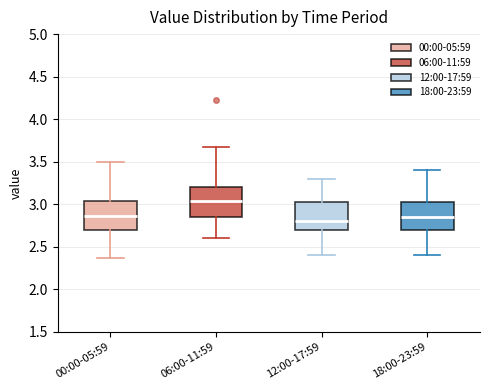

Reading left to right, transcribe this box plot: for each box, give where its median line is, the range the box spans, and where its two whiskers end, as read against the y-axis. The values are not printed on the chart, so give them approximately, as read against the axis.

00:00-05:59: median 2.85, box 2.70 to 3.05, whiskers 2.35 to 3.50
06:00-11:59: median 3.05, box 2.85 to 3.20, whiskers 2.60 to 3.65
12:00-17:59: median 2.80, box 2.70 to 3.05, whiskers 2.40 to 3.30
18:00-23:59: median 2.85, box 2.70 to 3.05, whiskers 2.40 to 3.40